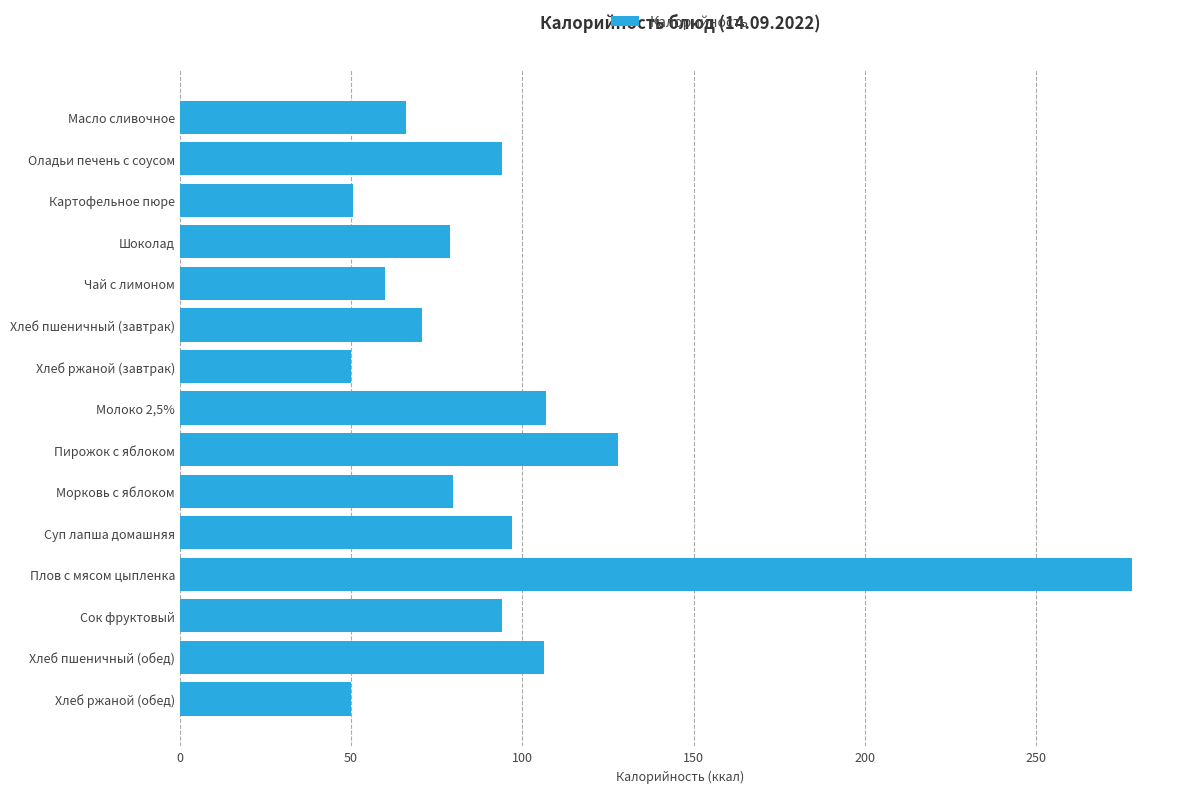

What is the smallest value displayed?

50.0